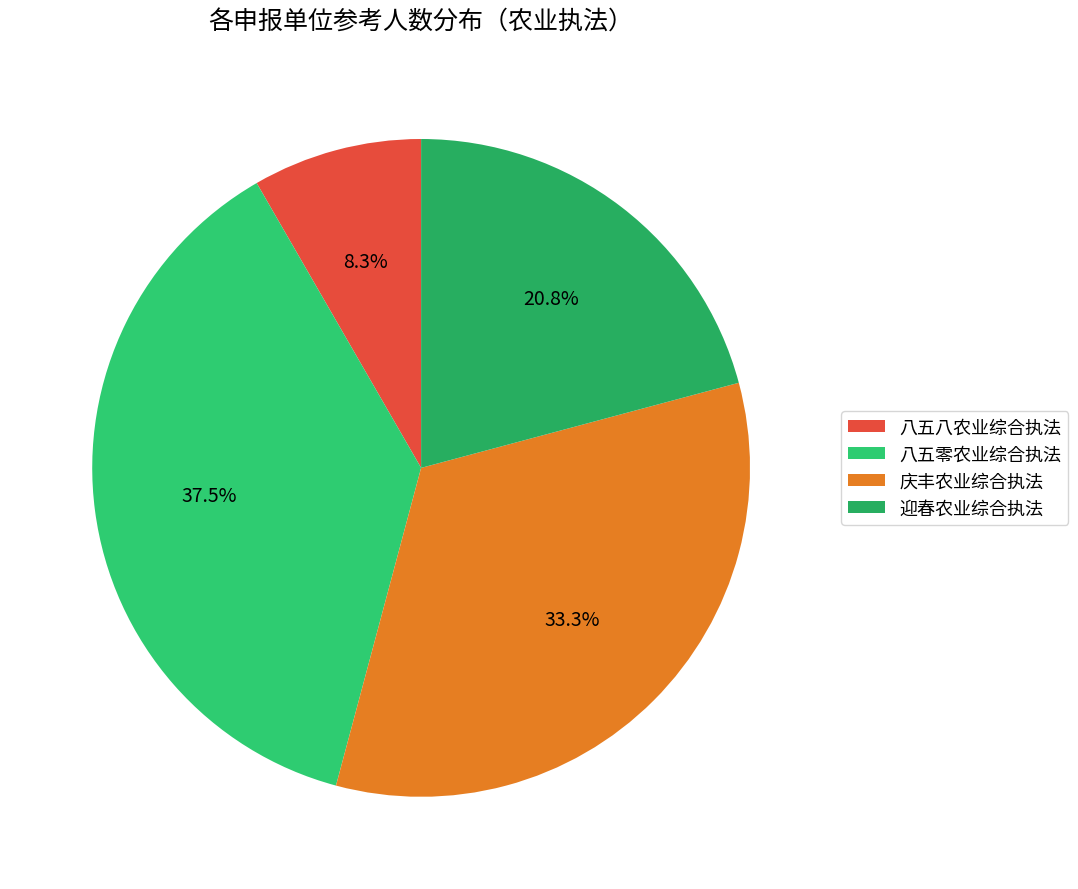

Count the number of slices in the pie.

4